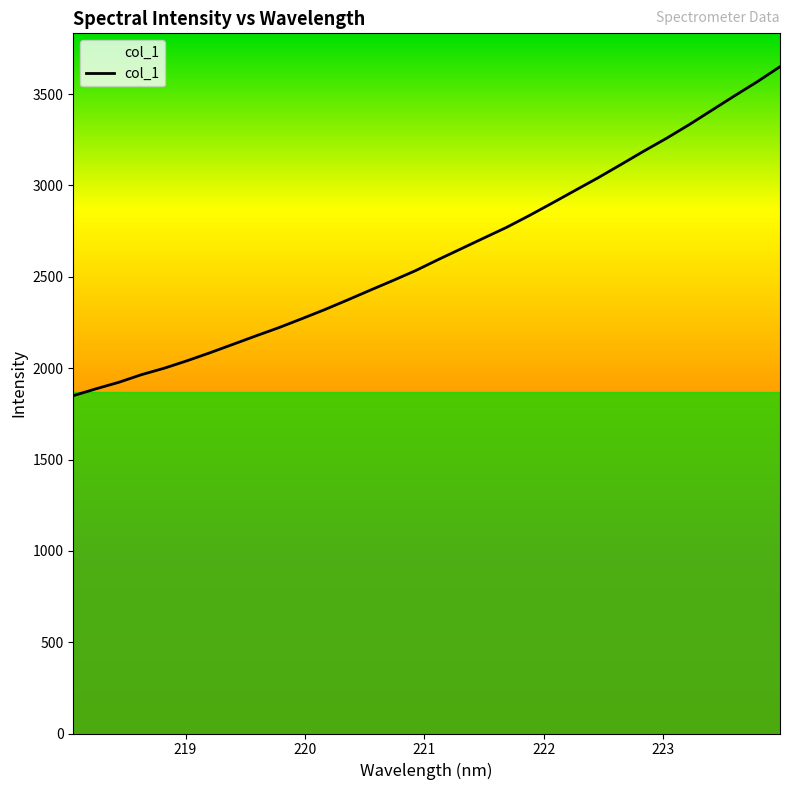

How many distinct data groups are displayed?

1